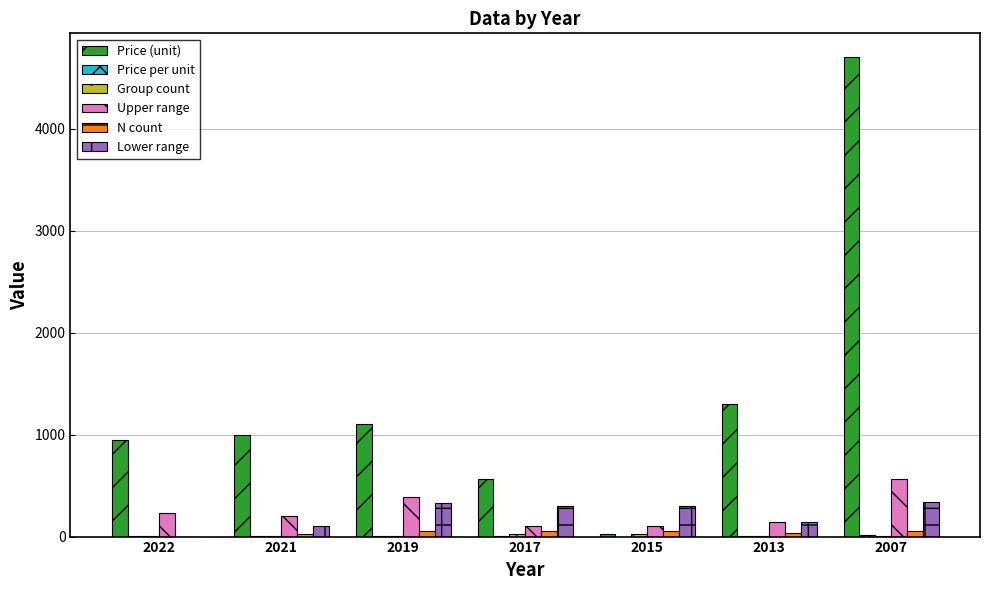

The value of N count at 2007 is 57.0. True or false?

True